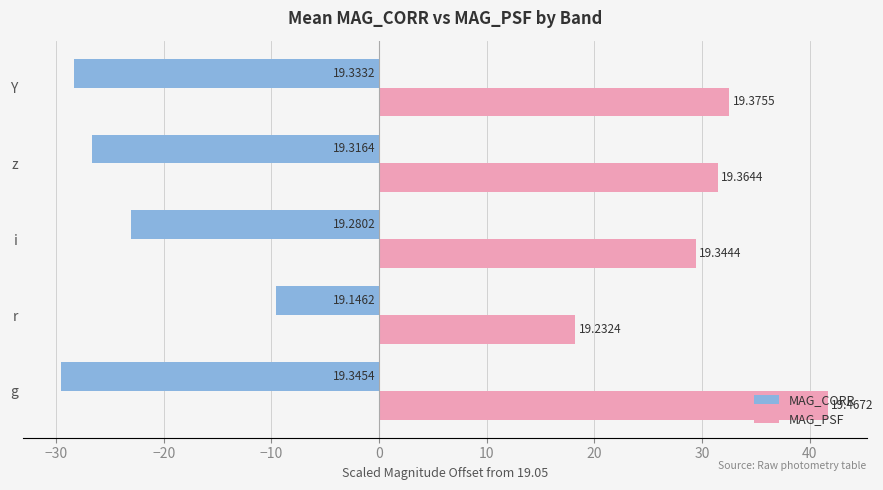

What are all the series names shown in the legend?

MAG_CORR, MAG_PSF